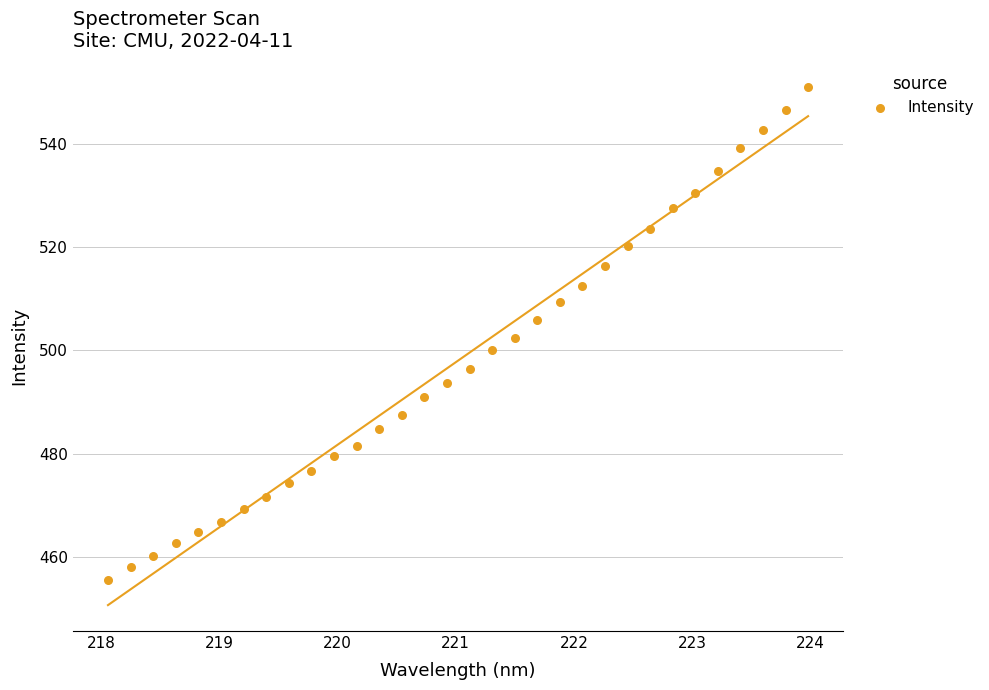

What is the range of X values (max minus min)?

5.9